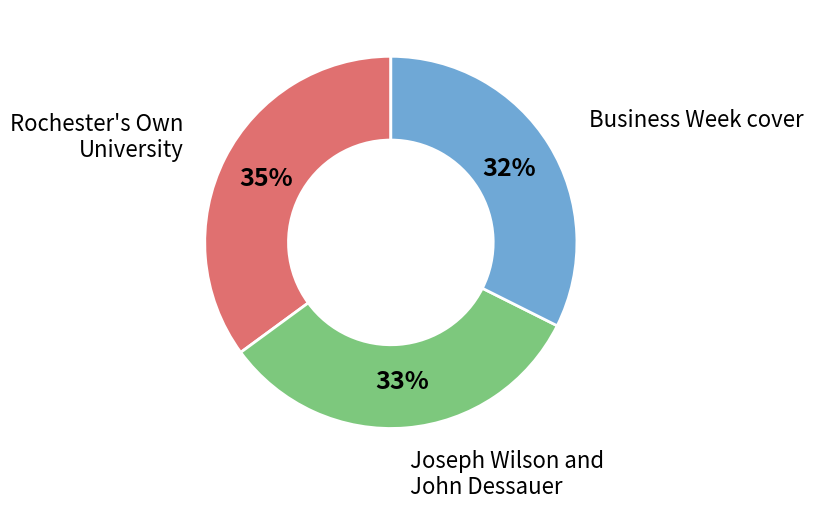

Is there a majority slice in this chart?

No